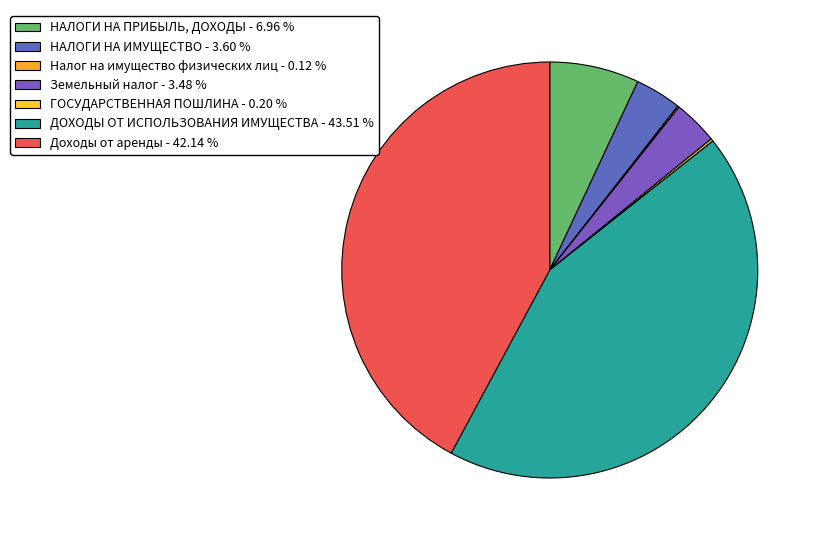

Is it true that Доходы от аренды is 42% of the pie?

True